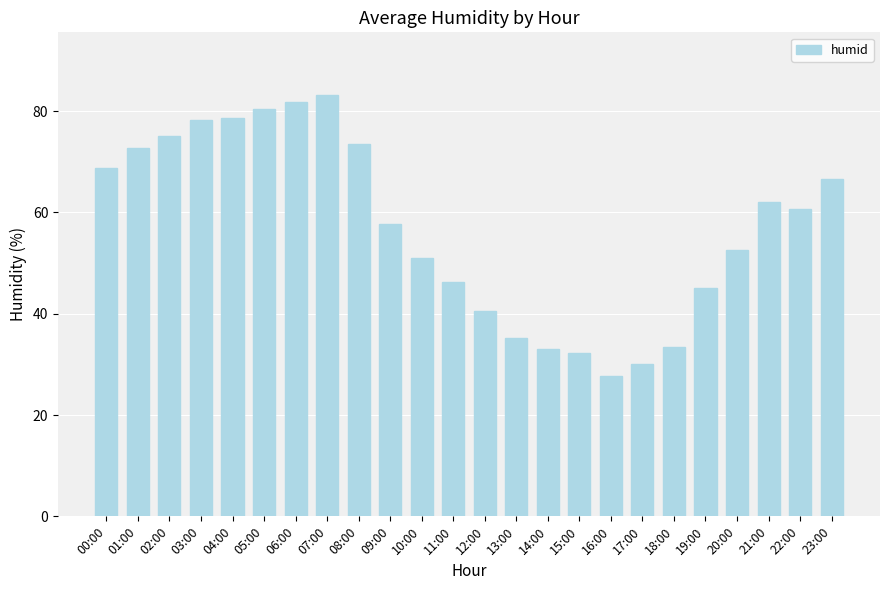

What is the minimum value shown in the chart?

27.8